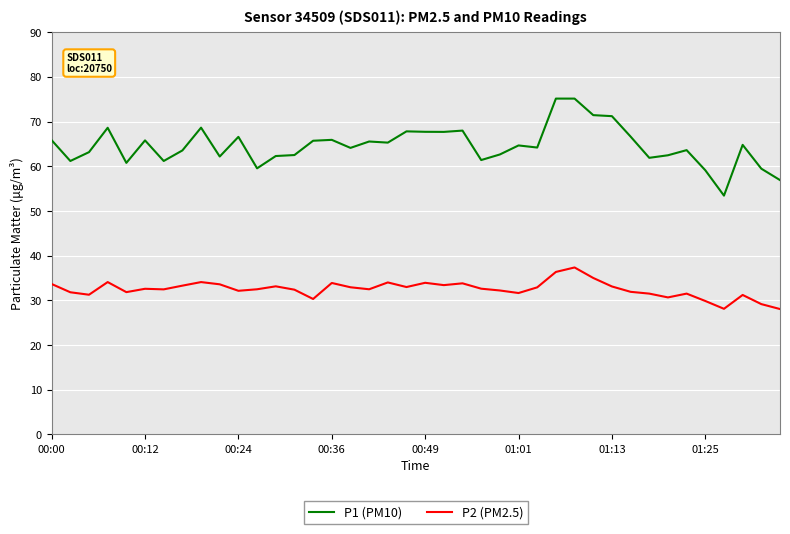

List the series in order of their peak value, highest first.

P1 (PM10), P2 (PM2.5)